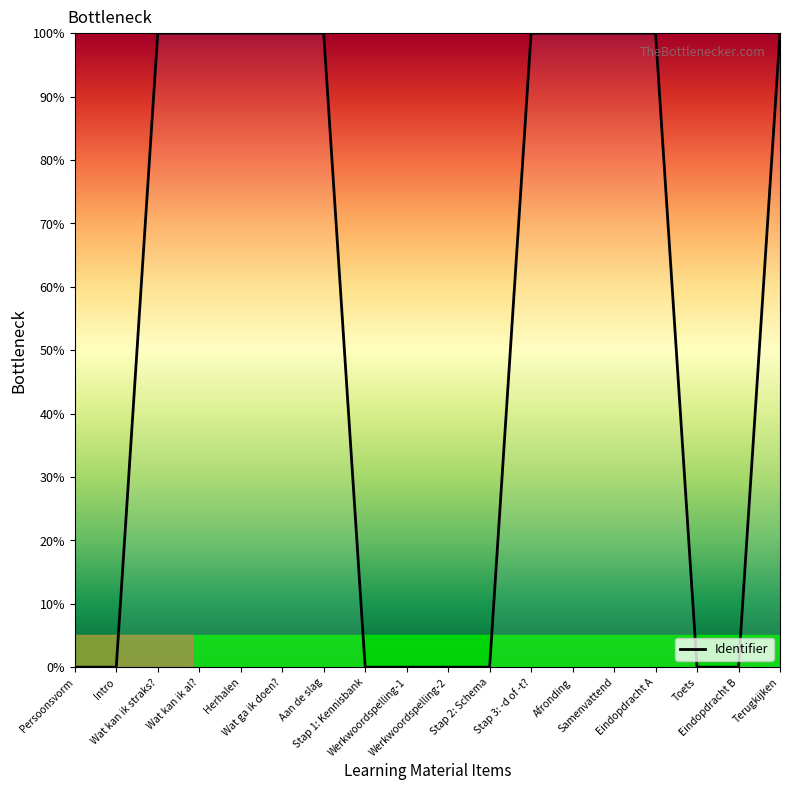

At which label does the data first exceed 99?

Wat kan ik straks?